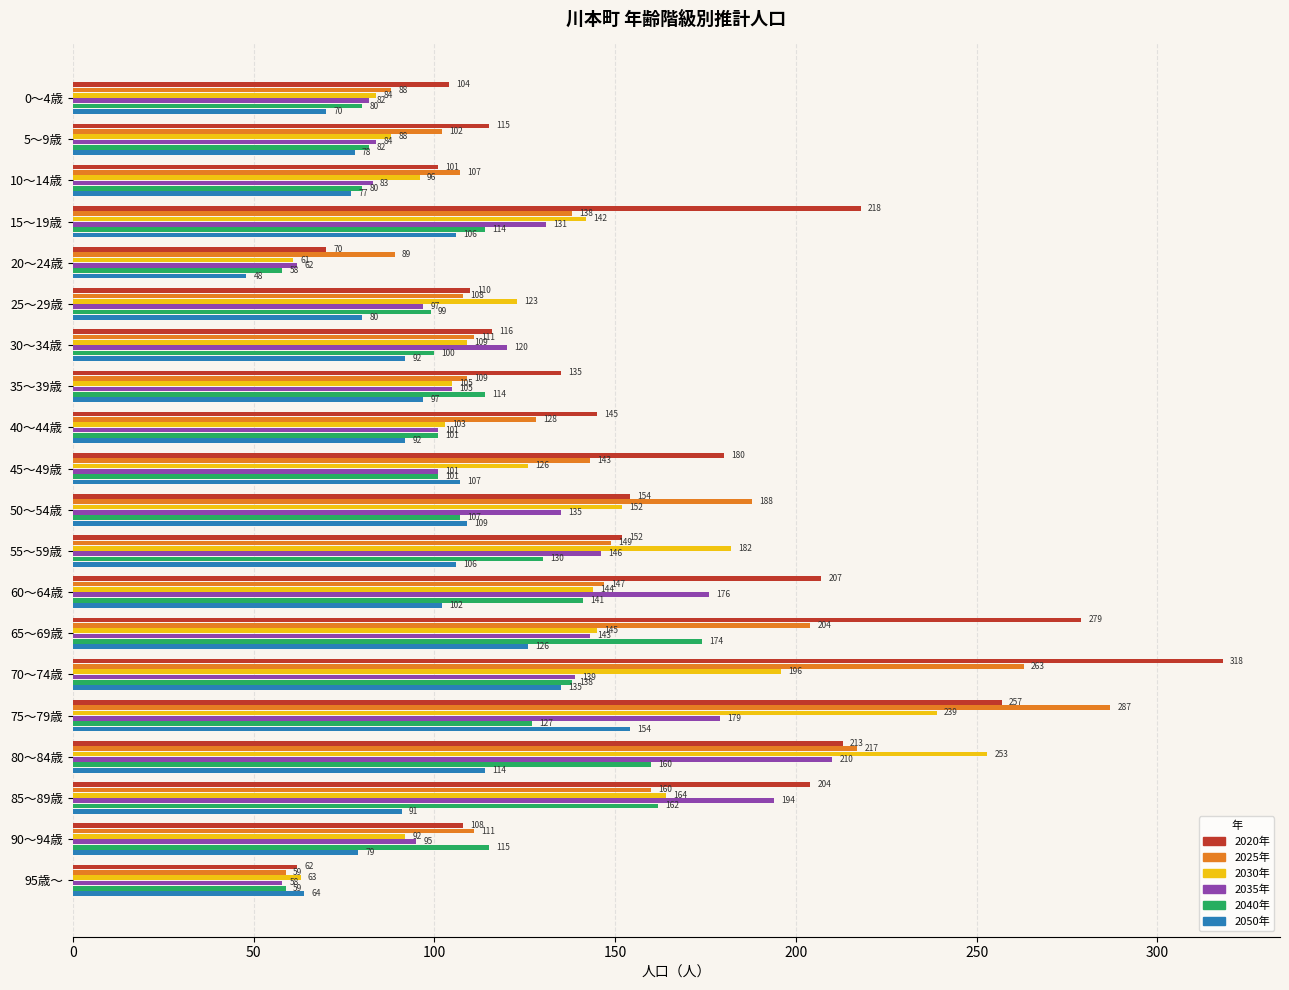

Which label corresponds to the smallest value in the chart?

20～24歳